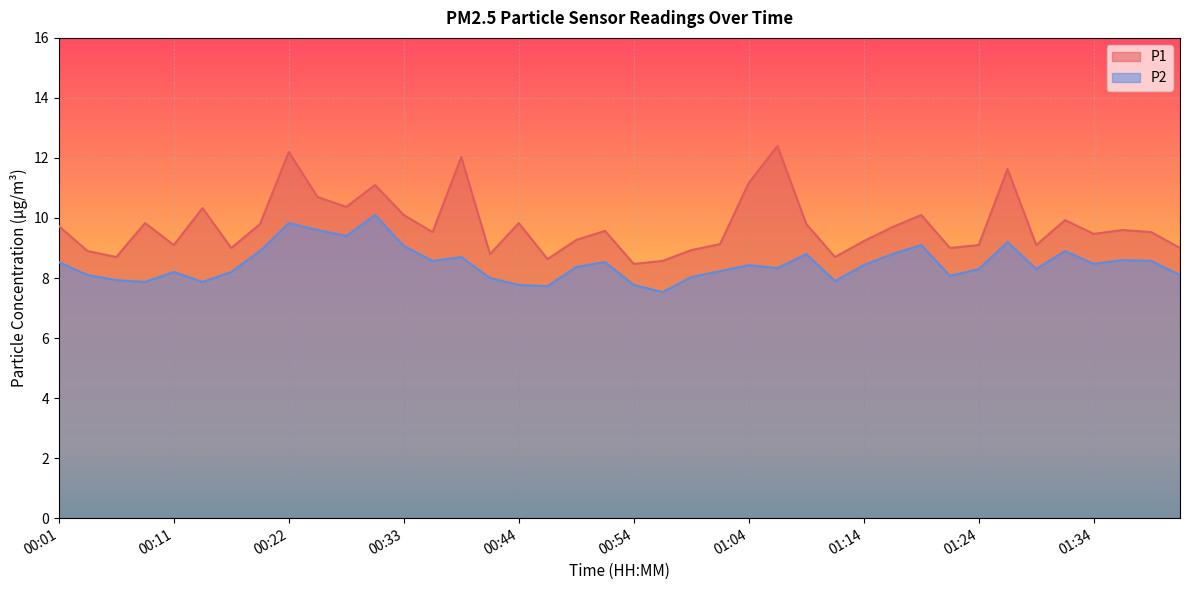

Rank the series by their maximum value, from highest to lowest.

P1, P2